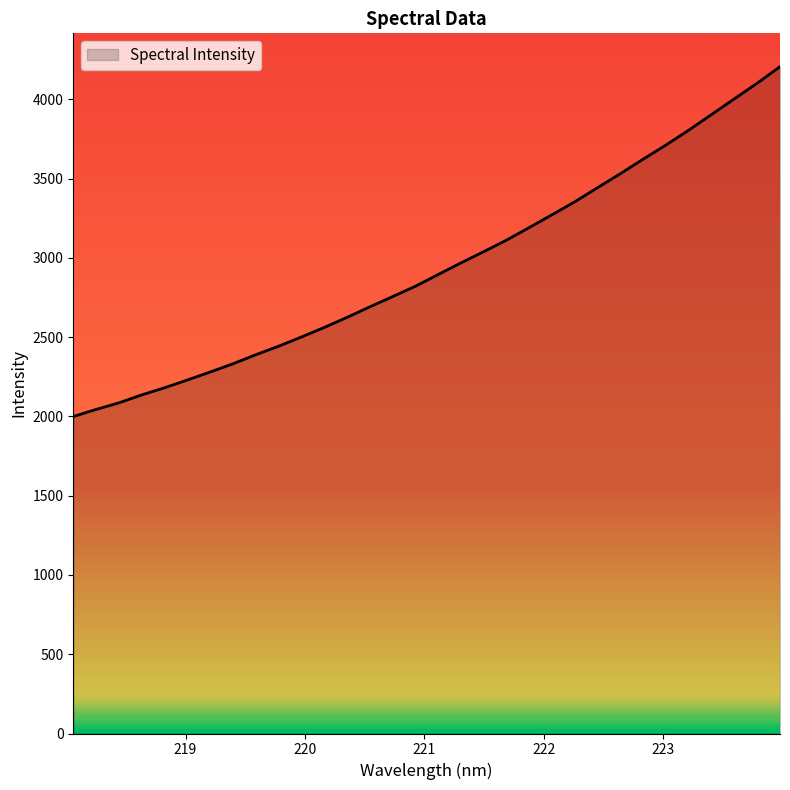

What is the minimum value shown in the chart?

1999.3